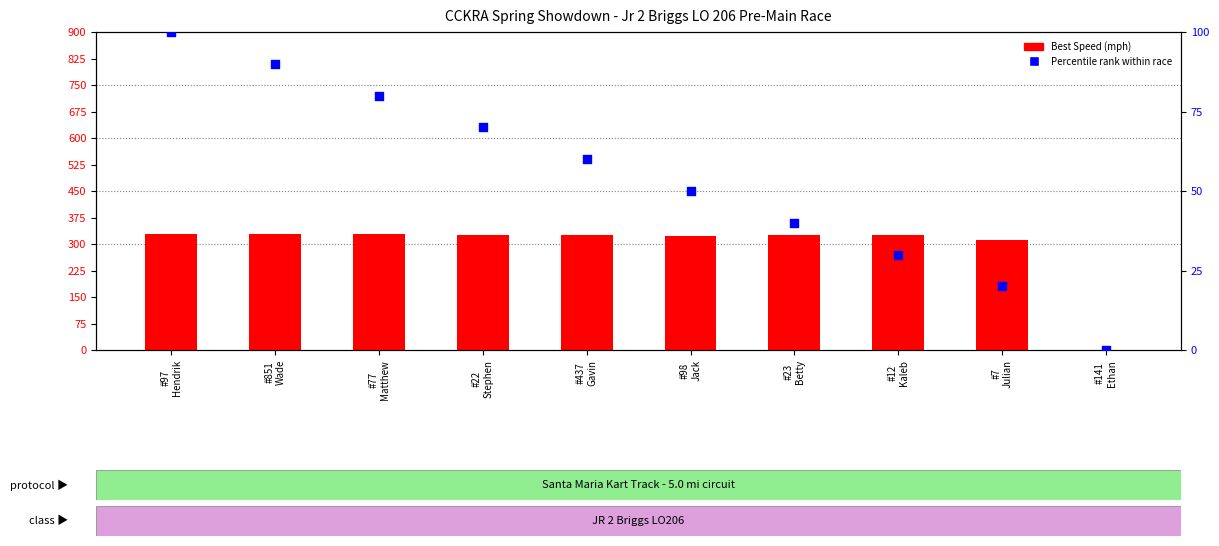

At which category is the sum across all series the highest?

#97
Hendrik